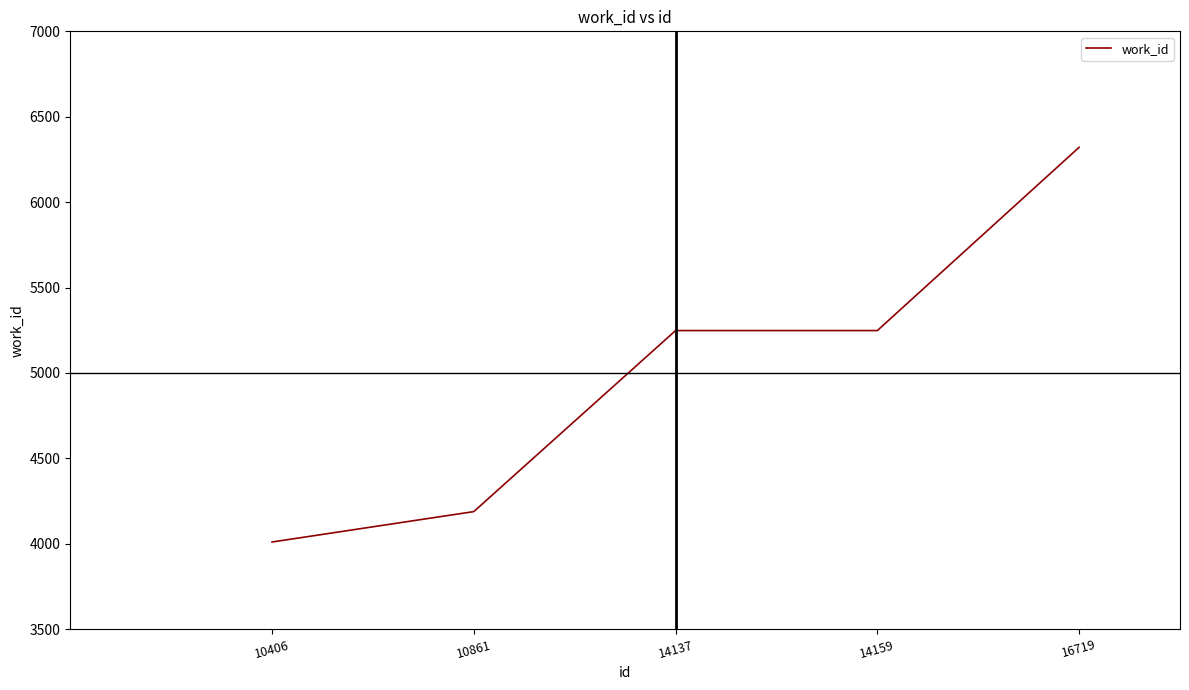

Read the value at 16719.

6321